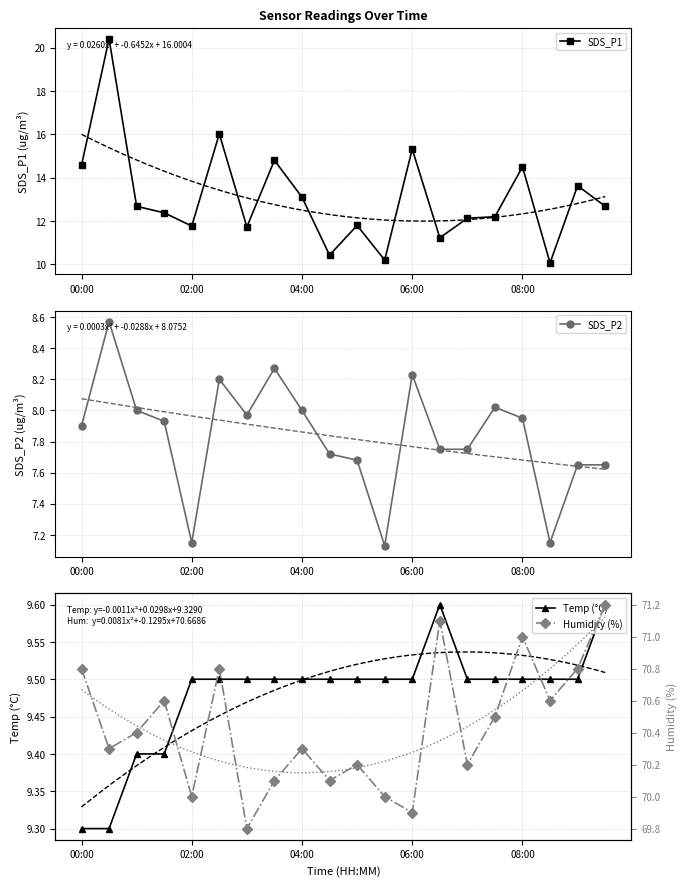

How many values in the Humidity (%) series are below 70?

2